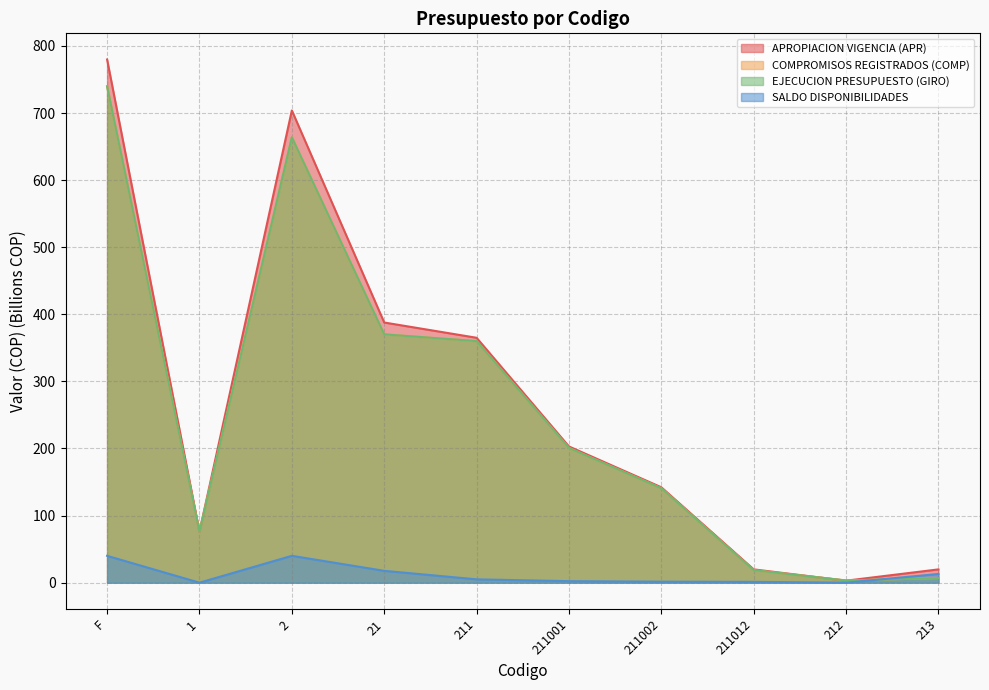

How many lines are shown in the chart?

4